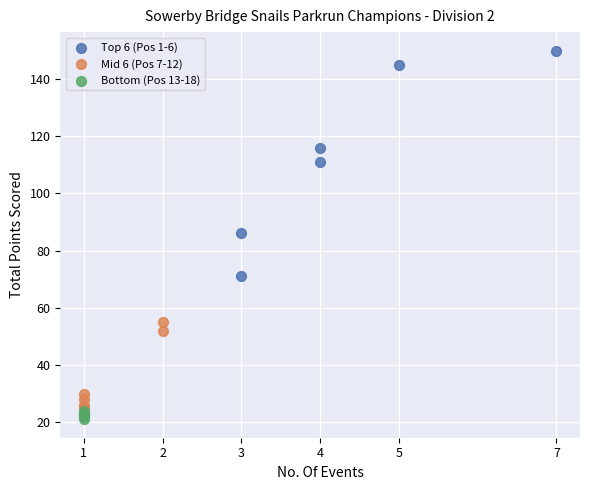

Which series has the widest spread of Y values?

Top 6 (Pos 1-6)